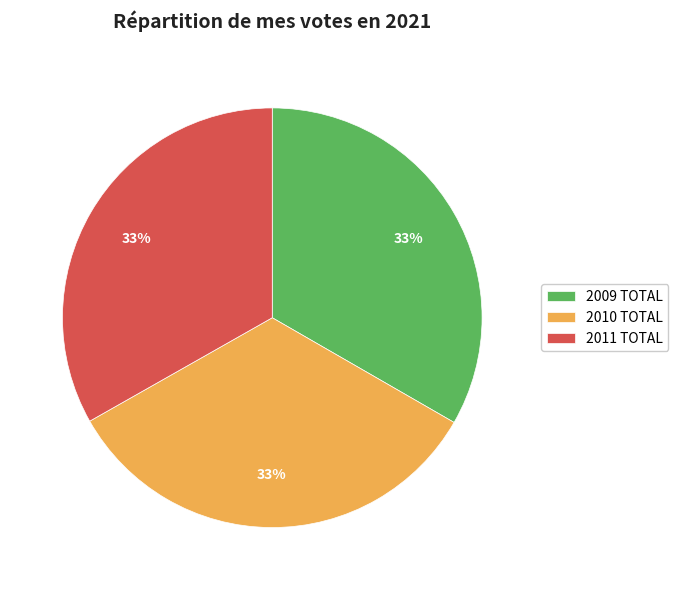

Is 2009 TOTAL the majority of the pie?

No